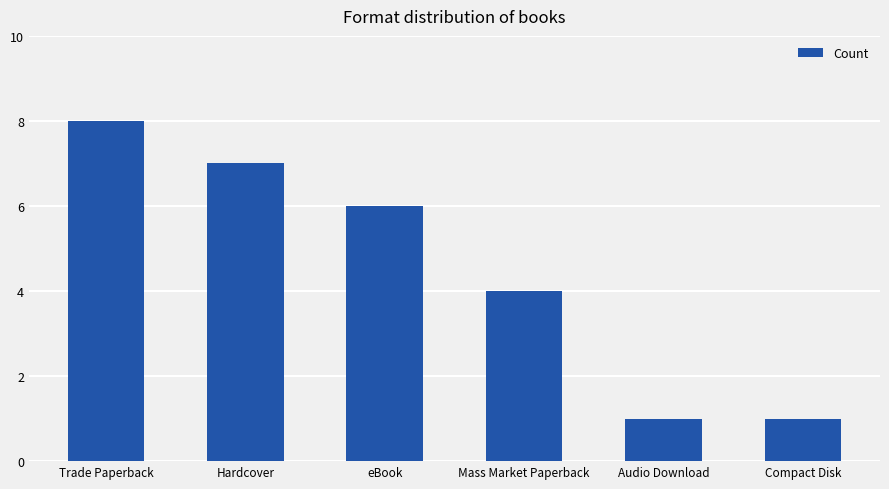

Reading left to right, list all the values displayed in this chart.

Trade Paperback=8	Hardcover=7	eBook=6	Mass Market Paperback=4	Audio Download=1	Compact Disk=1